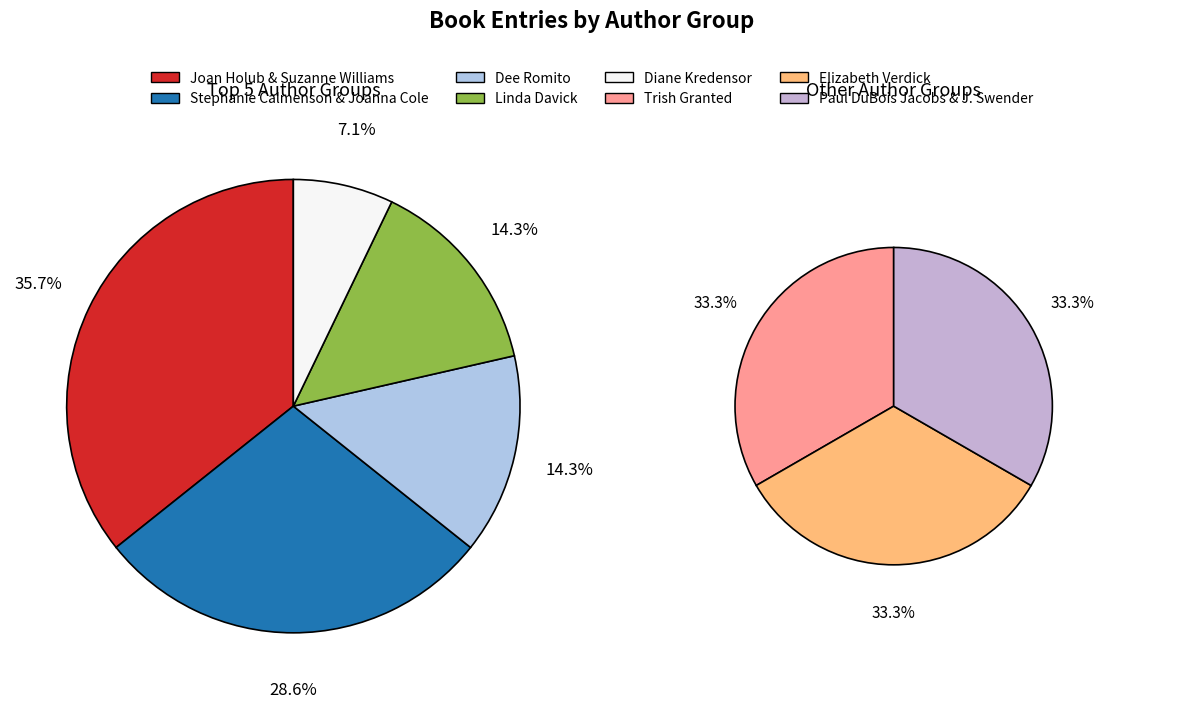

Count the number of slices in the pie.

8